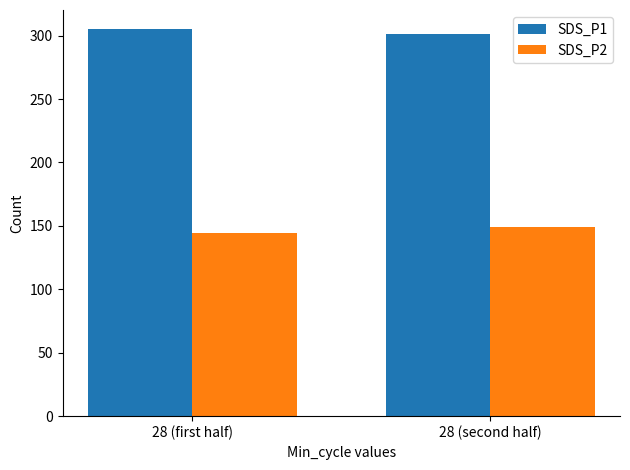

What is the difference between the maximum and minimum values in the SDS_P2 series?

4.8